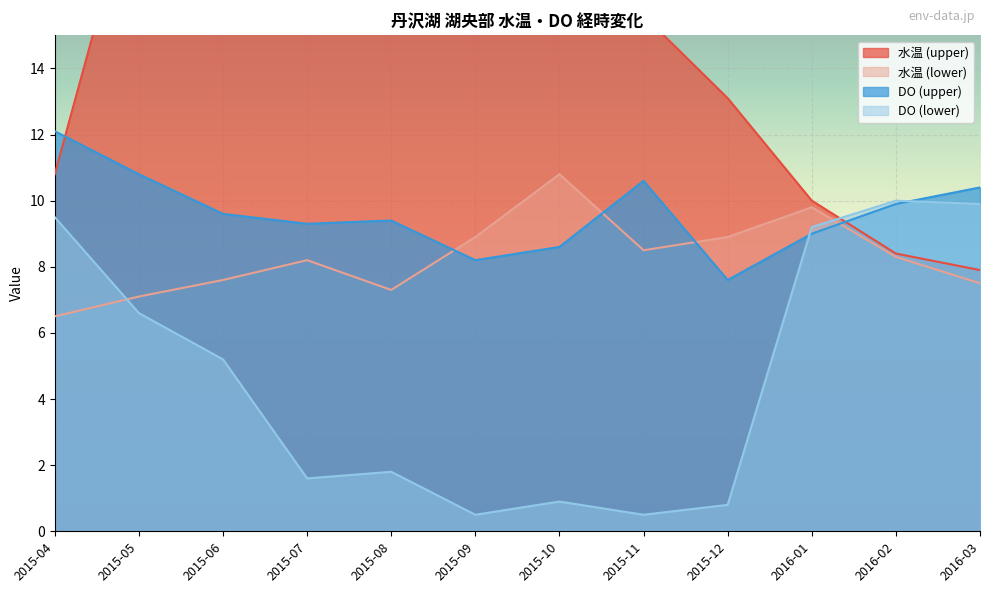

True or false: DO (lower) has a value of 0.8 at 2015-12.

True